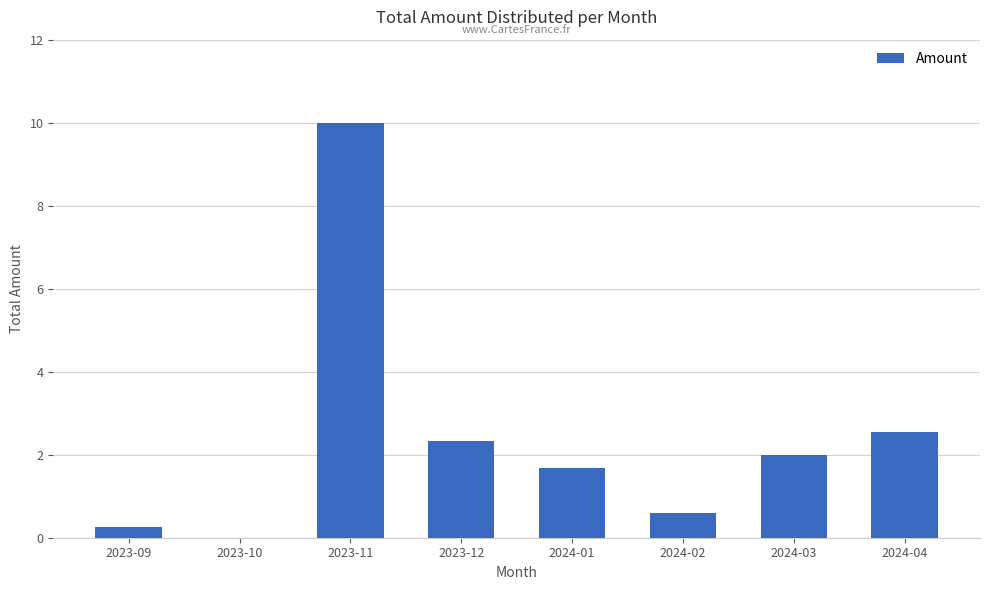

How many positive values are there?

7